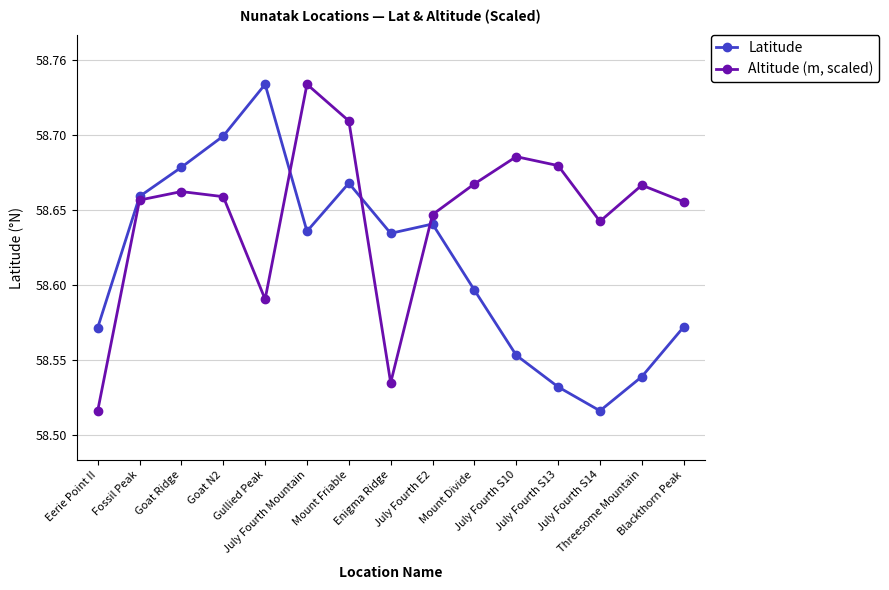

Does the chart have visible grid lines?

Yes